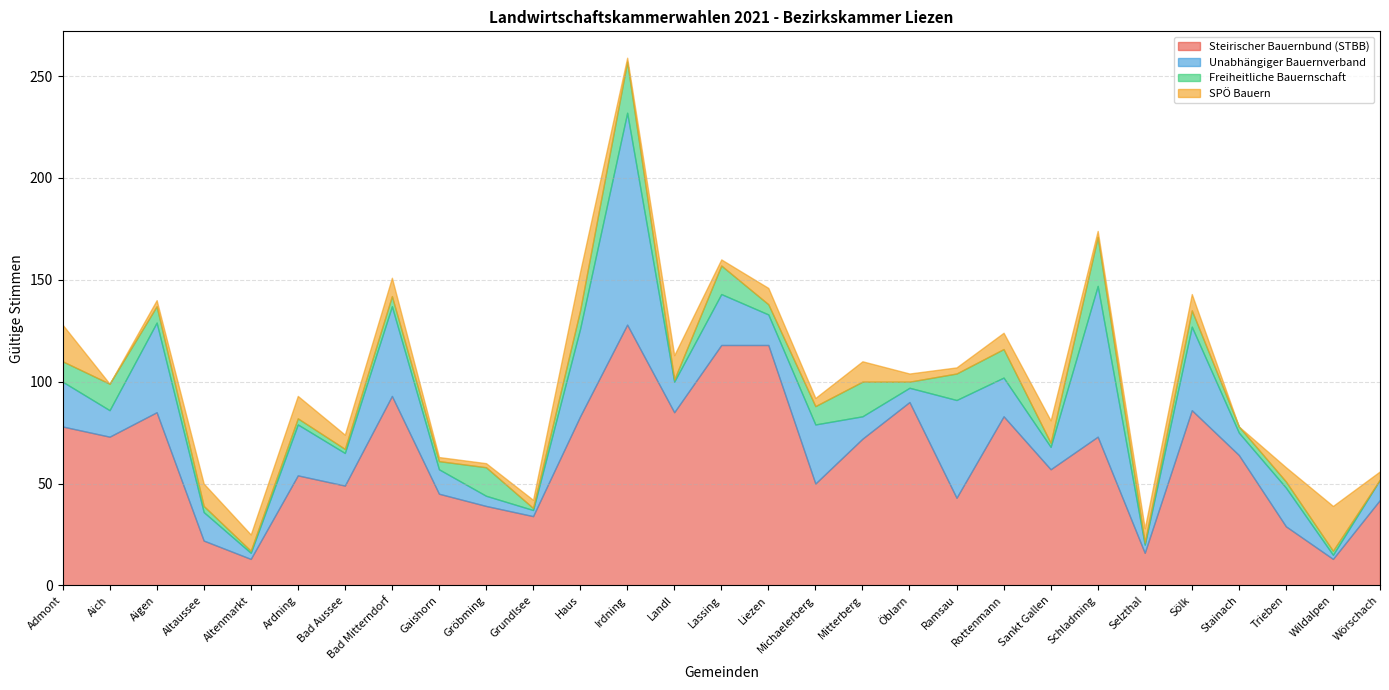

Which series has the largest total across all categories?

Steirischer Bauernbund (STBB)